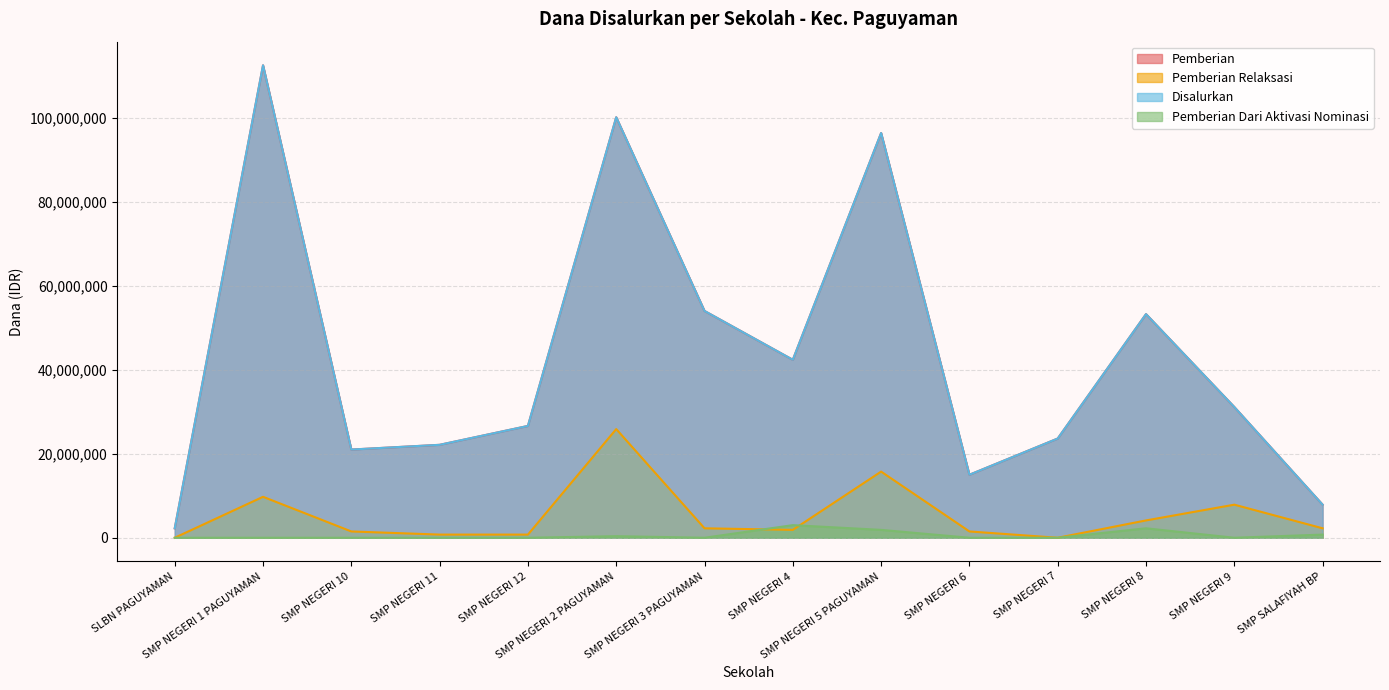

Which series has the largest total across all categories?

Pemberian